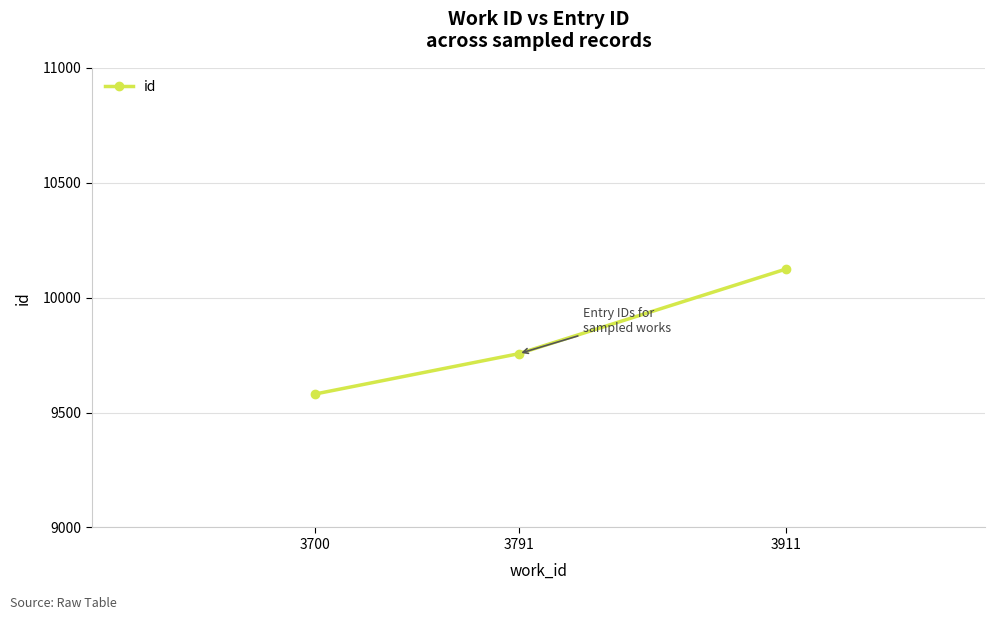

What is the sum of the values at 3700 and 3911?

19706